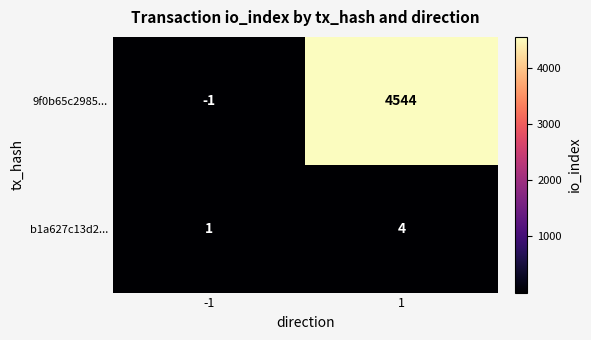

What is the maximum value shown in the chart?

4544